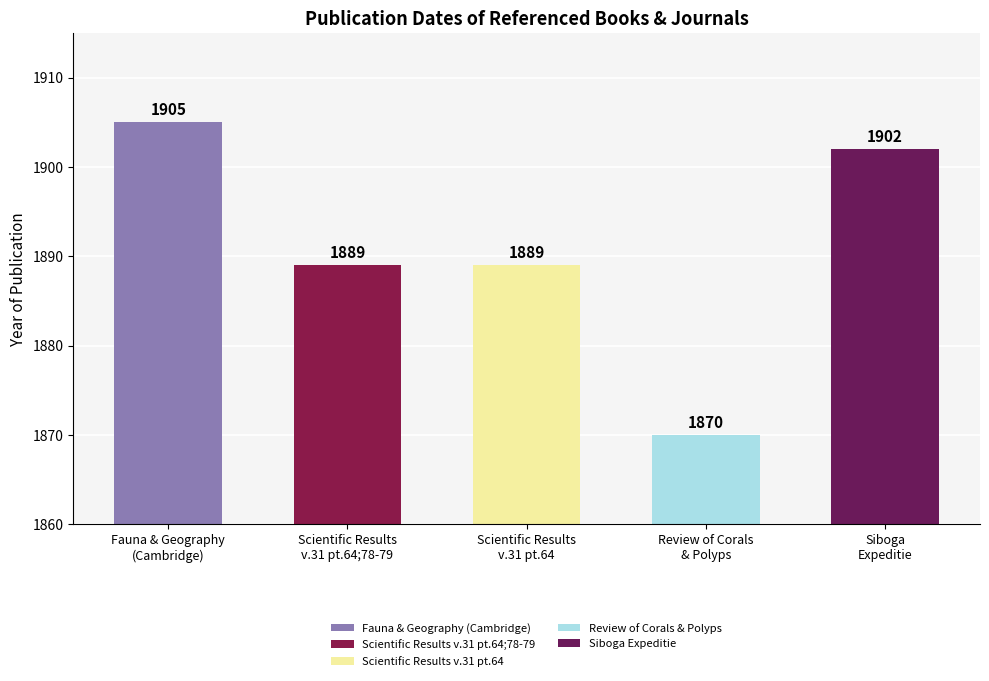

What is the greatest value displayed?

1905